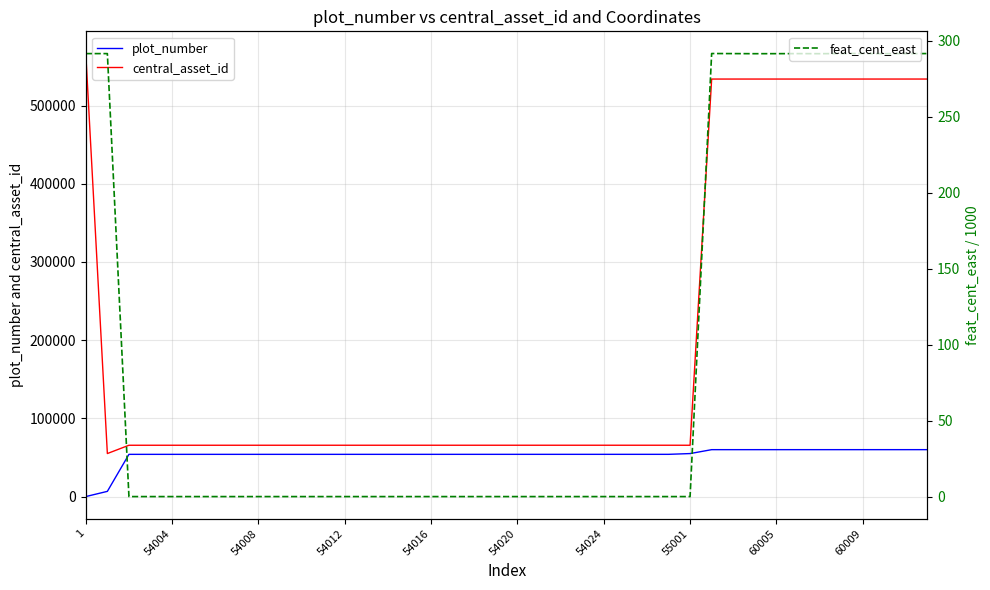

Rank the series by their maximum value, from lowest to highest.

feat_cent_east, plot_number, central_asset_id